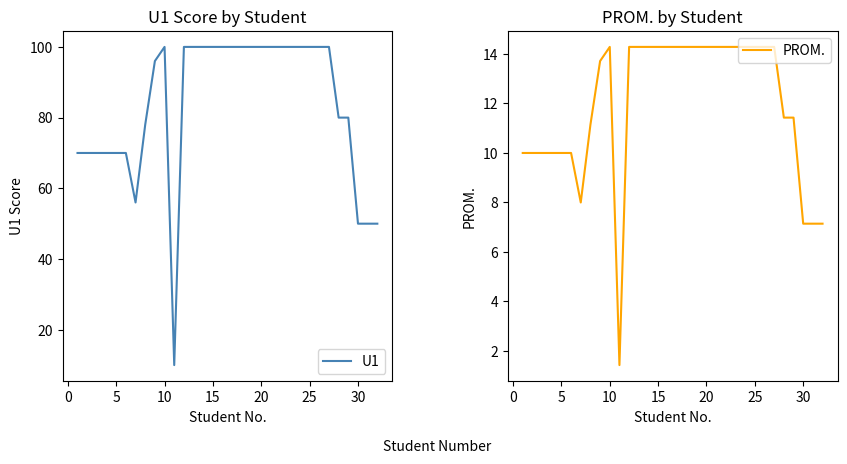

What is the maximum value for U1?

100